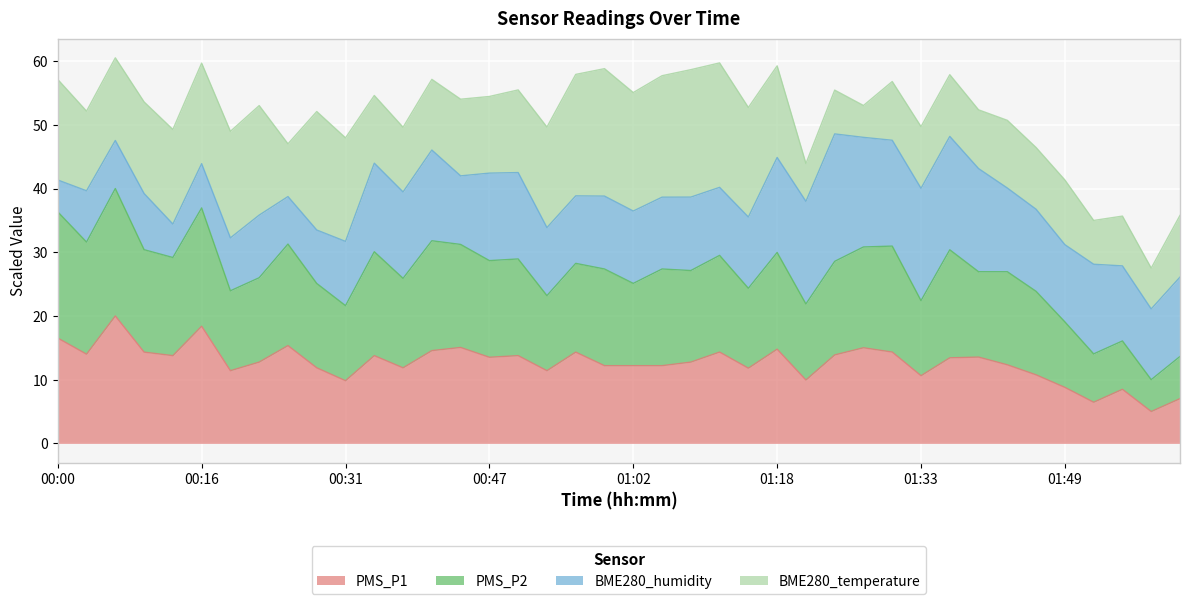

Which series has the largest range (max minus min)?

PMS_P2